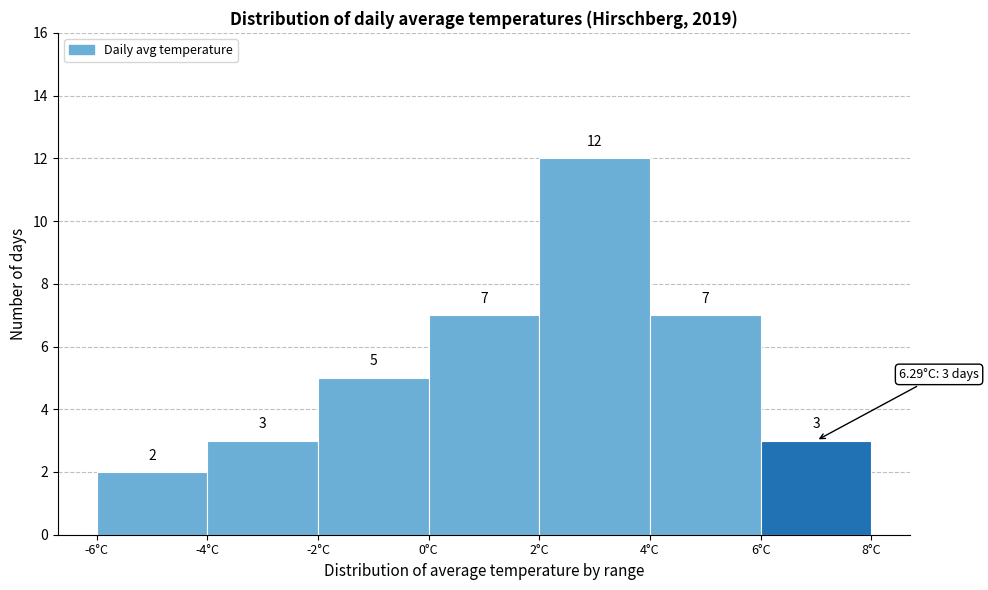

How tall is the bar that spans 4 to 6 on the x-axis?

7